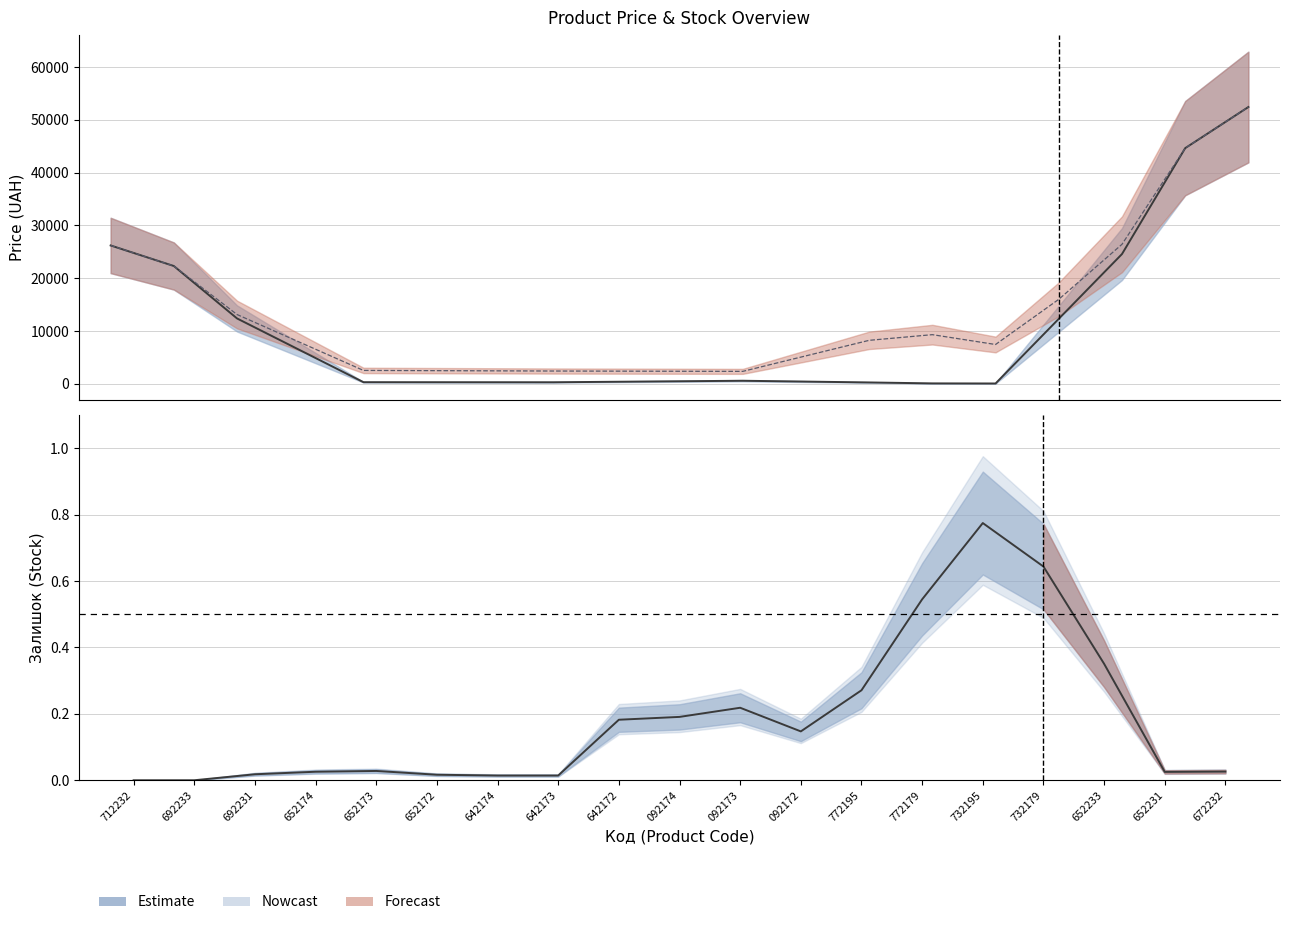

How many lines are shown in the chart?

2